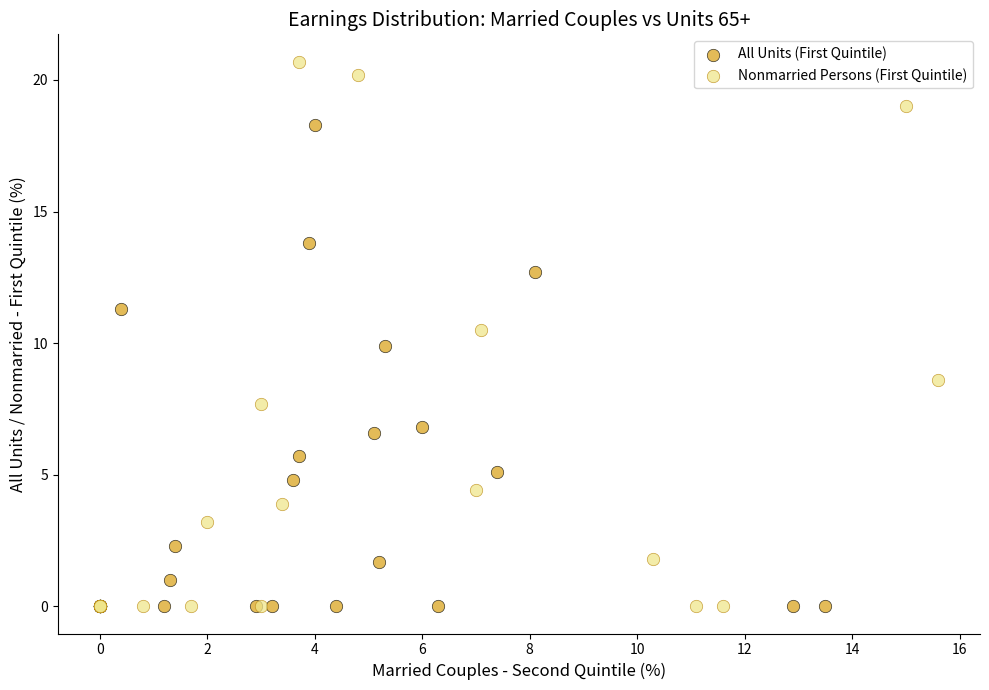

Which series has the largest Y range (max minus min)?

Nonmarried Persons (First Quintile)